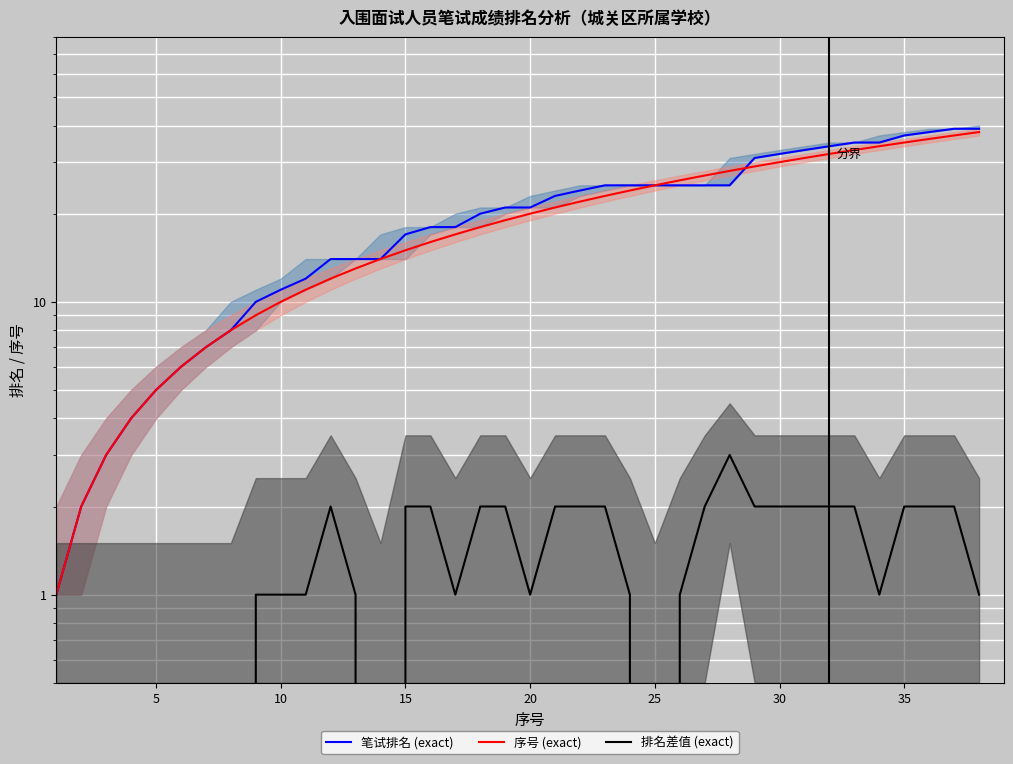

True or false: 排名差值 (exact) and 序号 (exact) cross at least once.

False